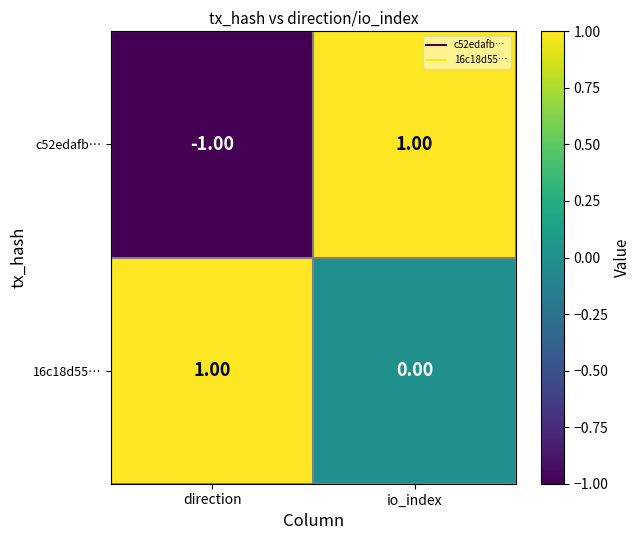

Which series changed the most between direction and io_index?

c52edafb…